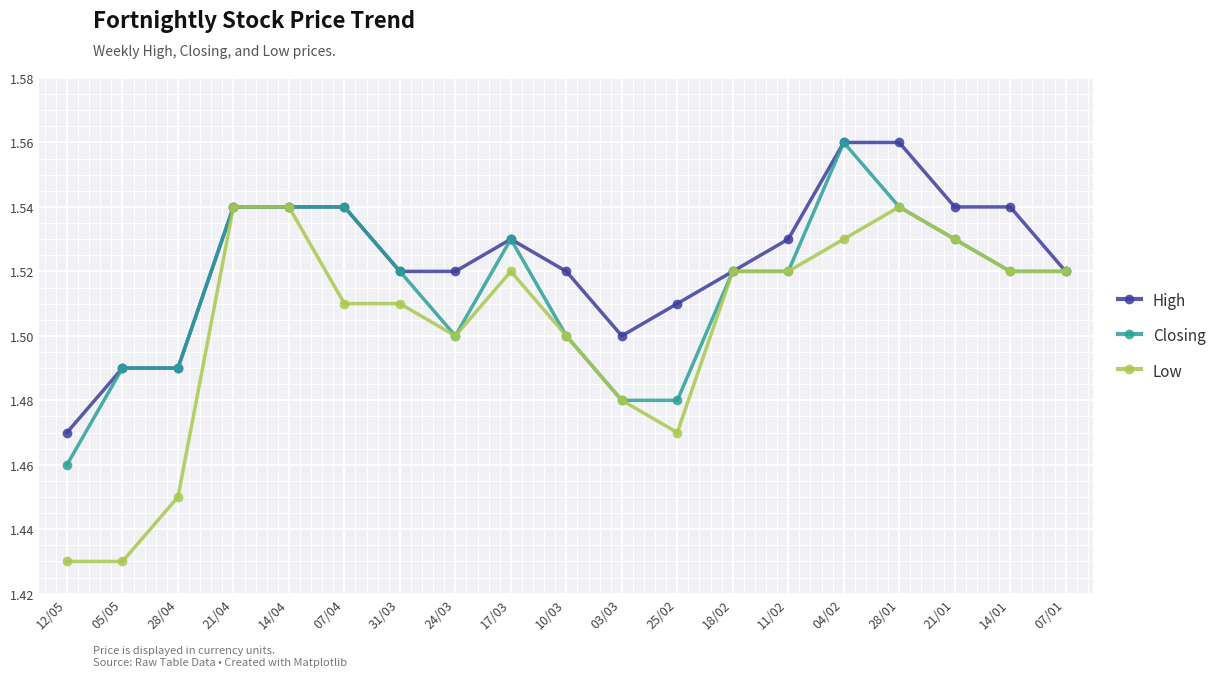

At how many categories does at least one series exceed 1?

19